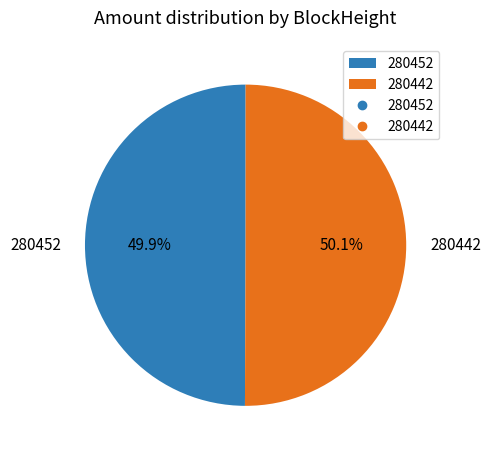

Approximately how many times larger is the value at 280452 compared to 280442?

1.0